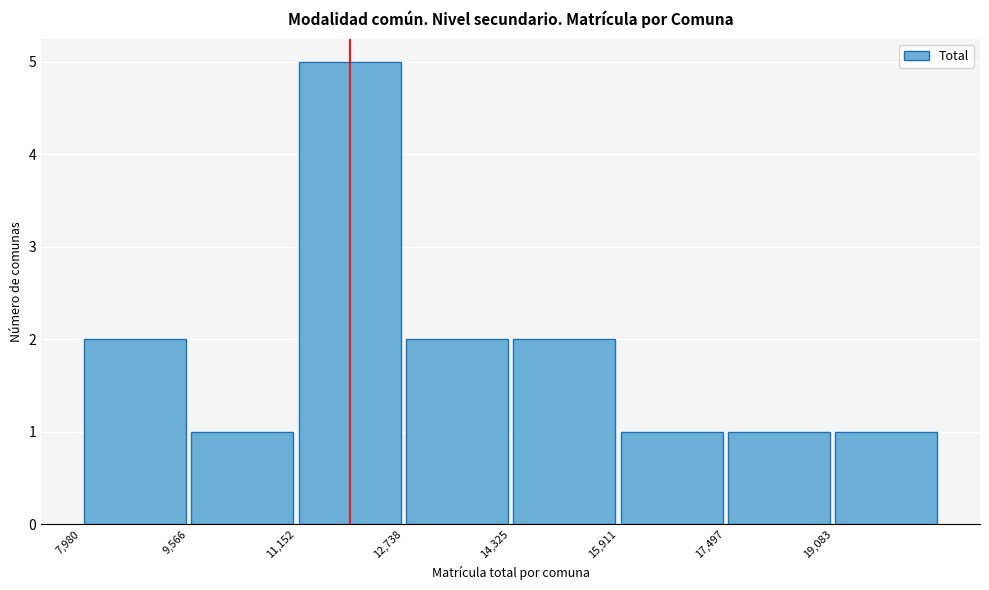

Reading left to right, transcribe this chart: for each bar, give the range it covers on the x-axis and its height. Neither the bar edges nor the heights are printed on the chart, so give them approximately, as read against the axes.

8000 to 9600: 2
9600 to 11200: 1
11200 to 12800: 5
12800 to 14400: 2
14400 to 16000: 2
16000 to 17400: 1
17400 to 19000: 1
19000 to 20600: 1